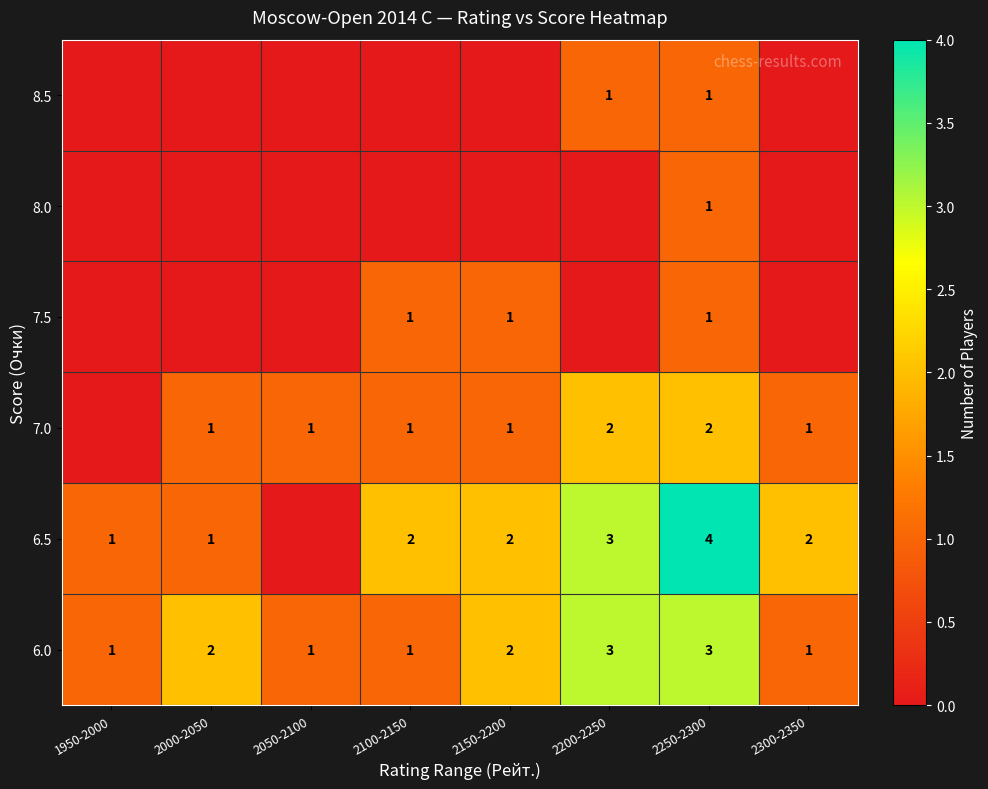

How many 6.0 values are between 1 and 3?

8